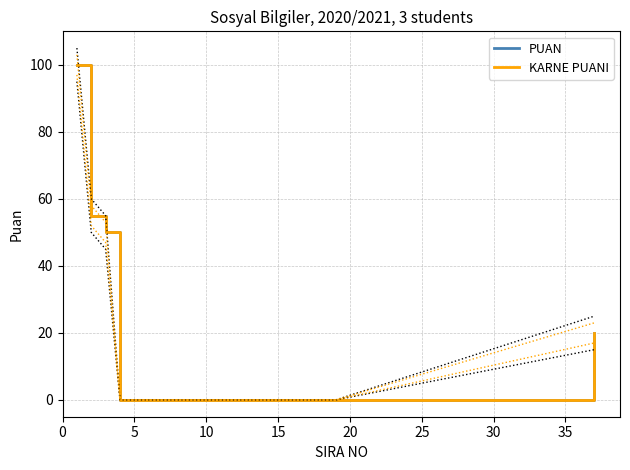

Count the number of categories in the chart.

20